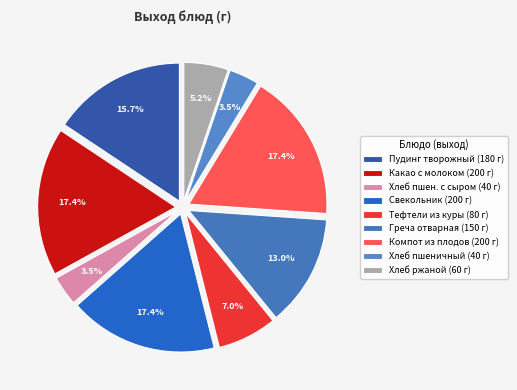

Count the number of slices in the pie.

9